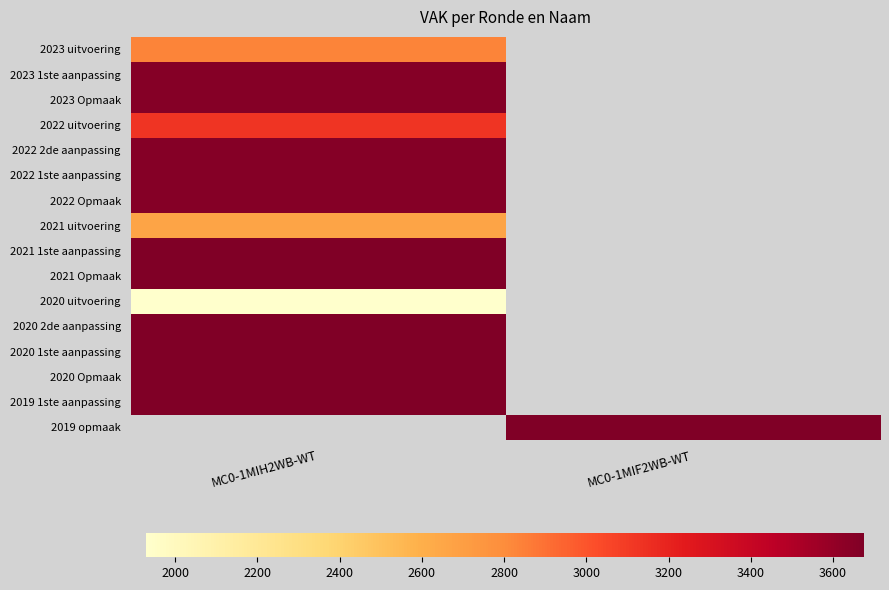

Which has a higher value, MC0-1MIF2WB-WT or MC0-1MIH2WB-WT?

MC0-1MIH2WB-WT